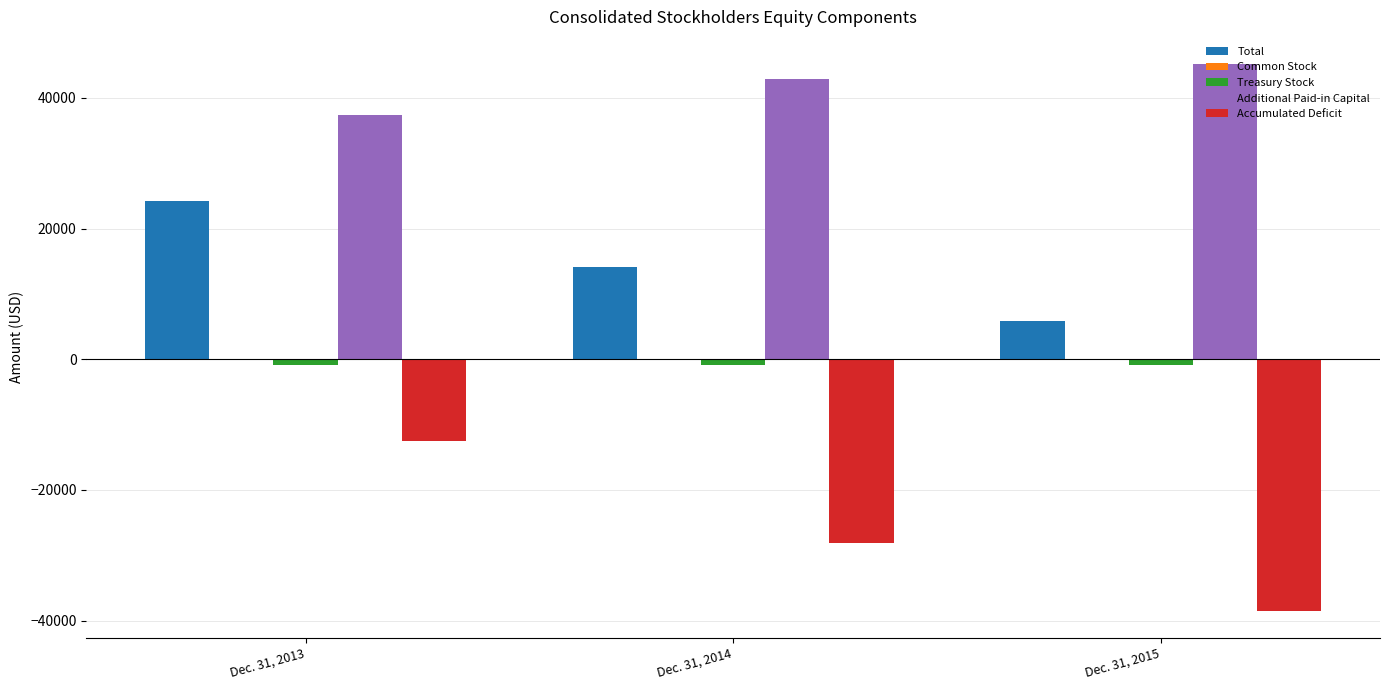

Where is Total nearest to the value 15012?

Dec. 31, 2014